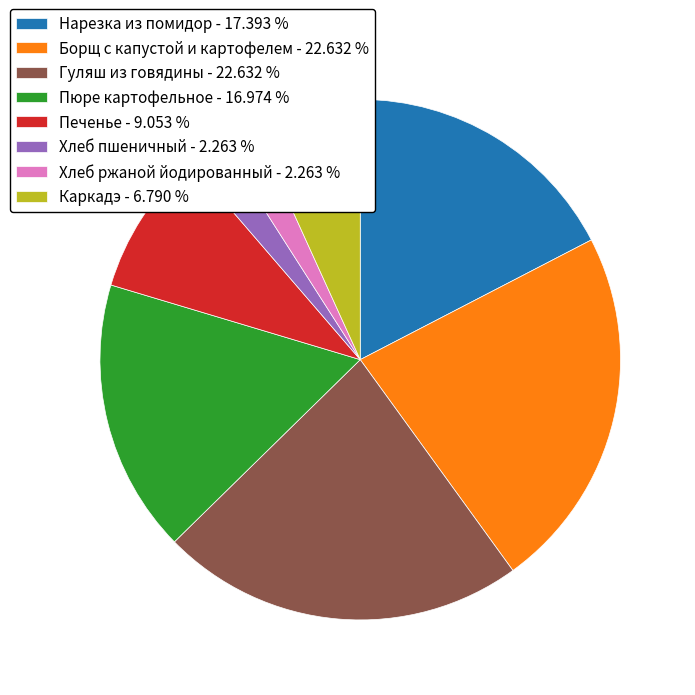

Does Борщ с капустой и картофелем - 22.632 % represent more than half of the total?

No